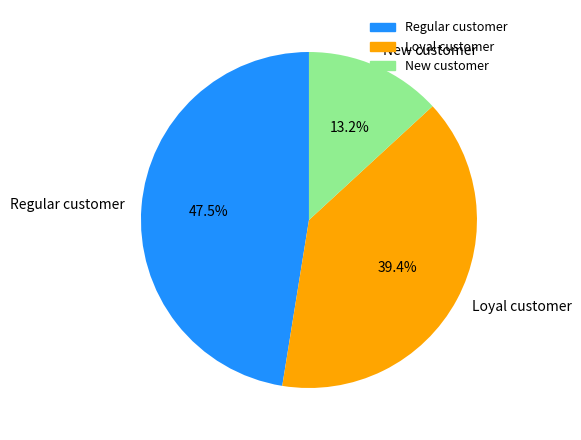

Does any single category account for the majority?

No